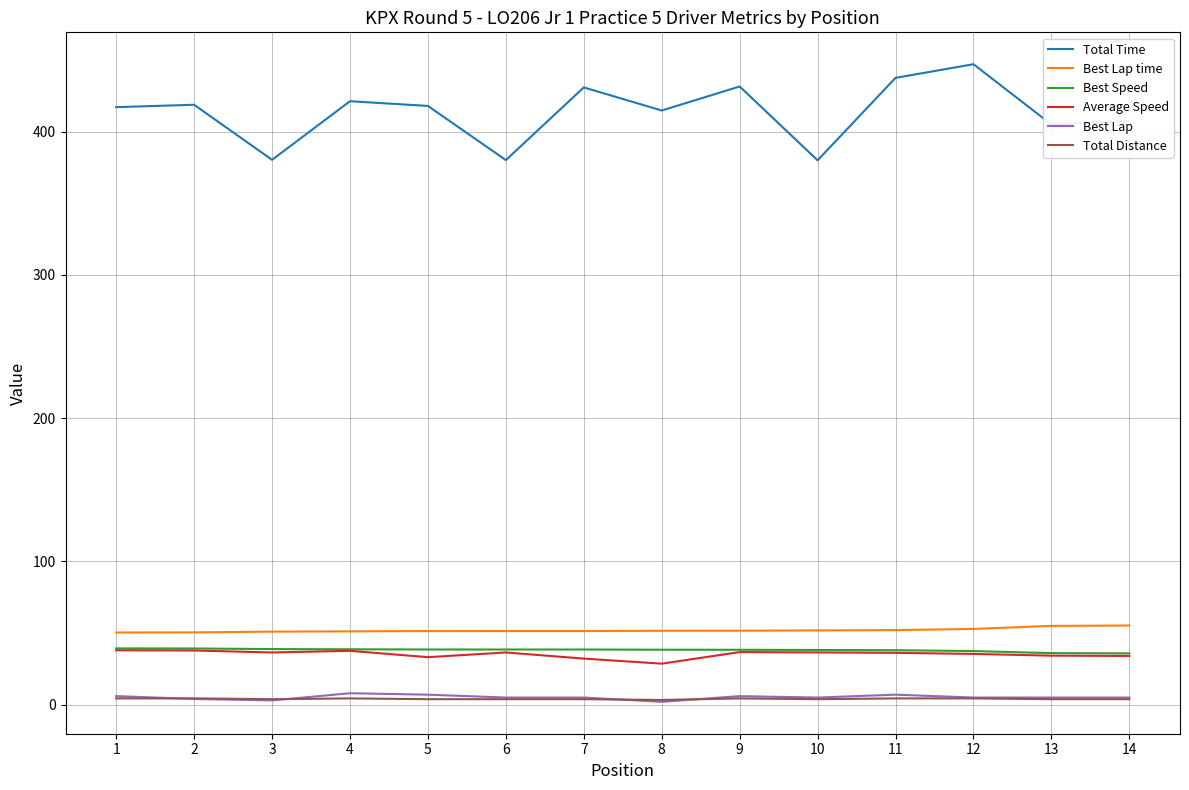

The Best Speed series shows 62.6 at 4. True or false?

False